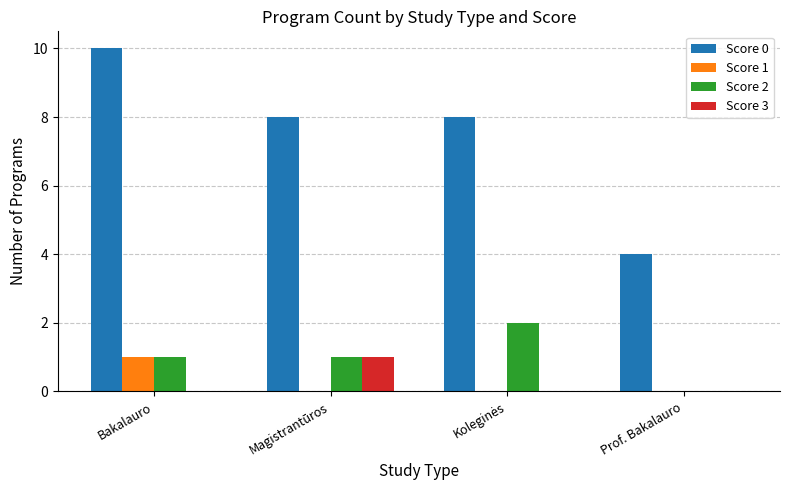

Which series changed the most between Bakalauro and Magistrantūros?

Score 0